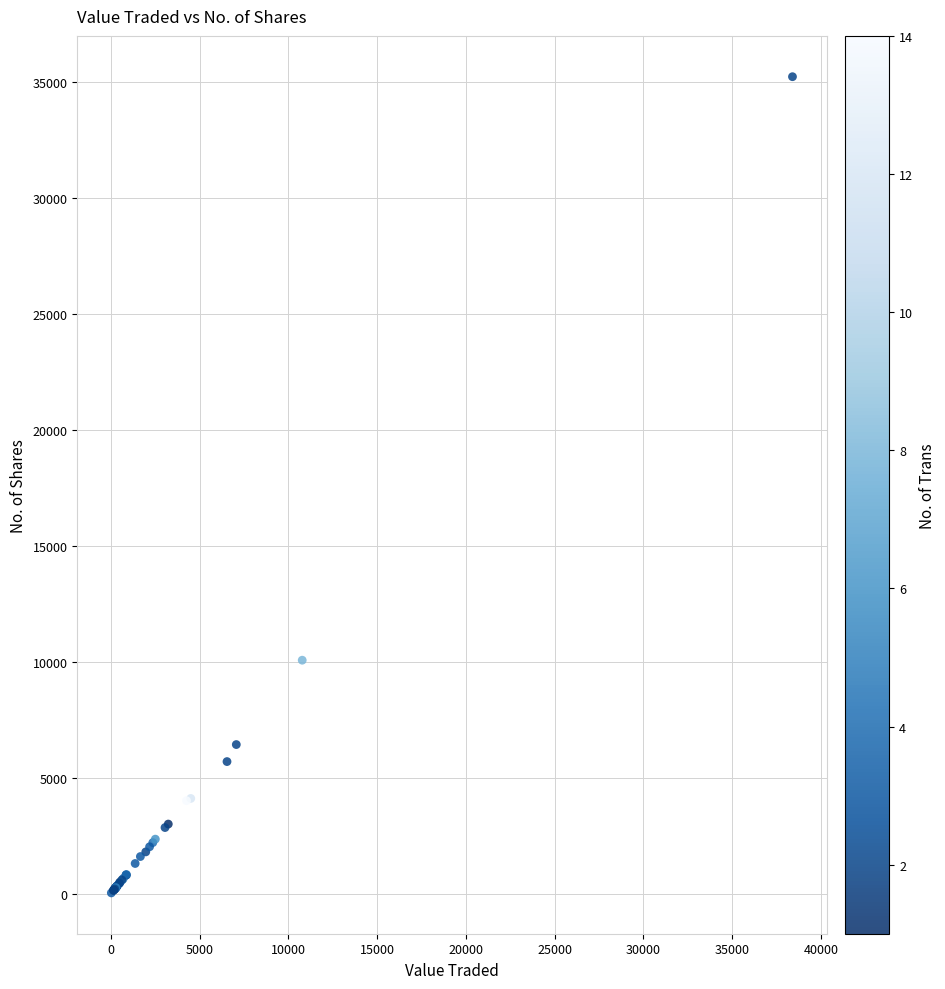

What Y value in the scatter plot is closest to 17631?

10067